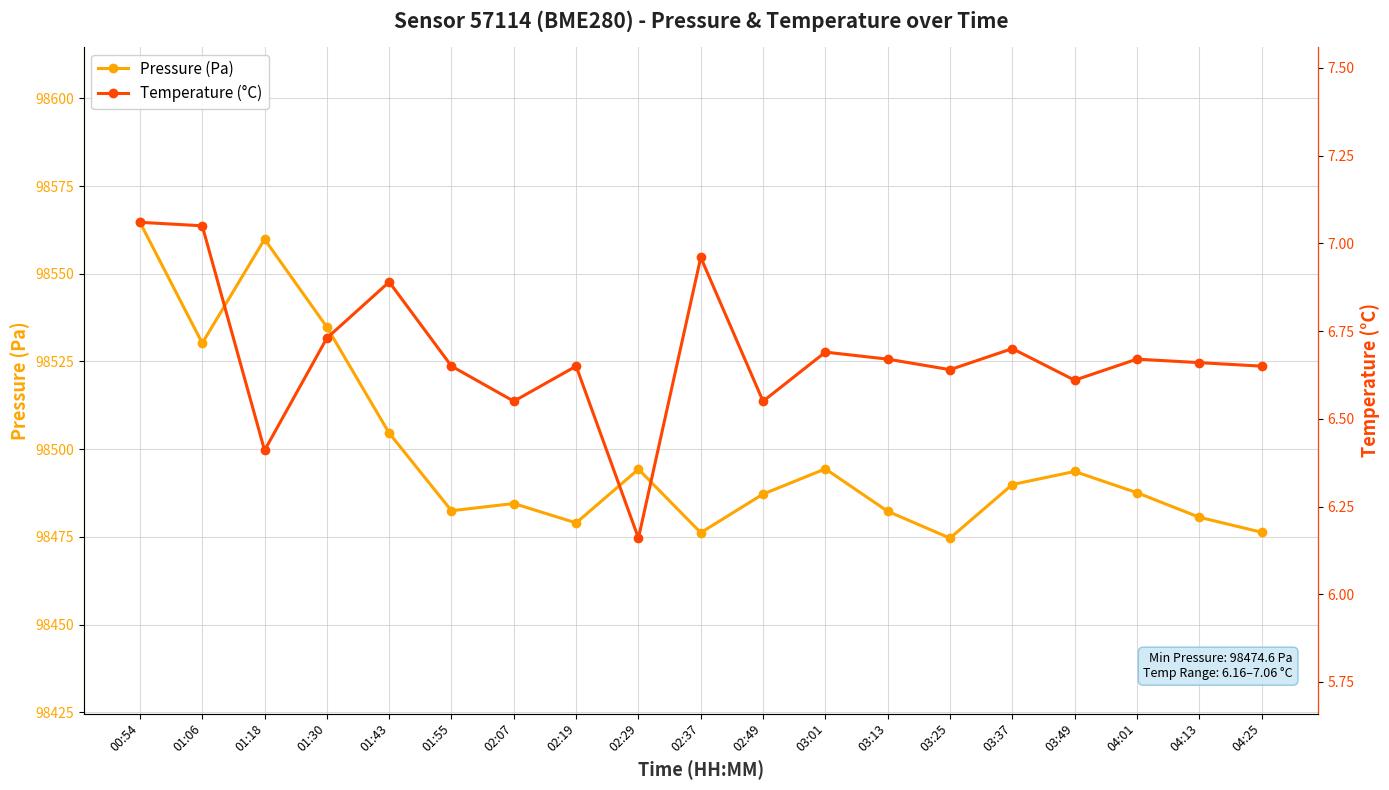

What is the label of the 10th point from the right?

02:37